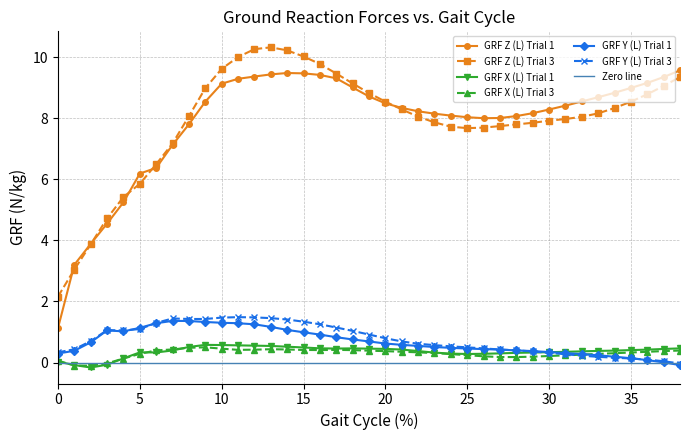

What is the difference between the GRF Z (L) Trial 1 values at 6 and 34?

2.5